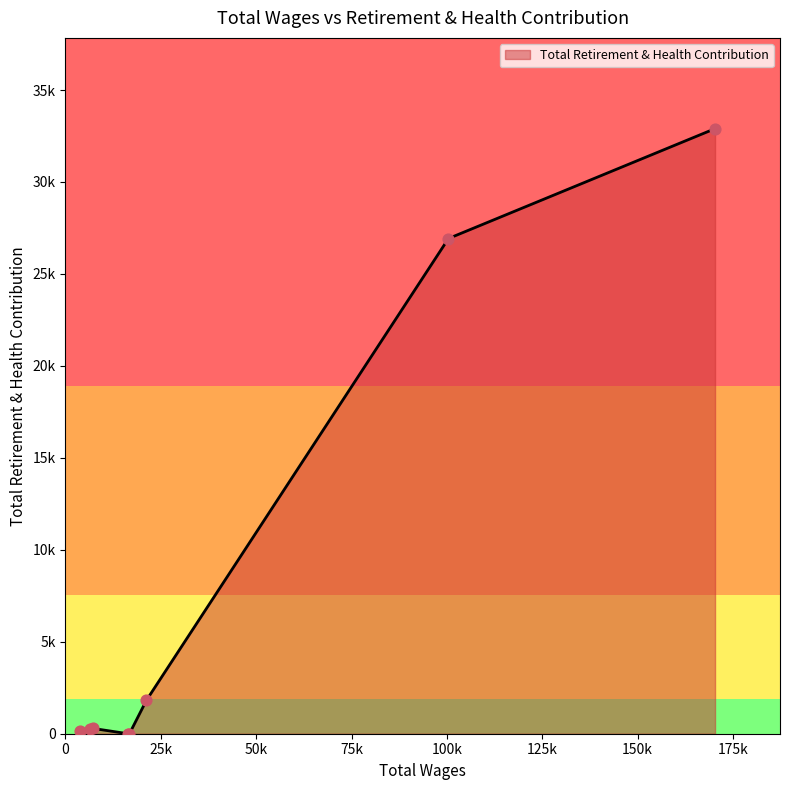

Is this an area chart (filled region under the line)?

Yes